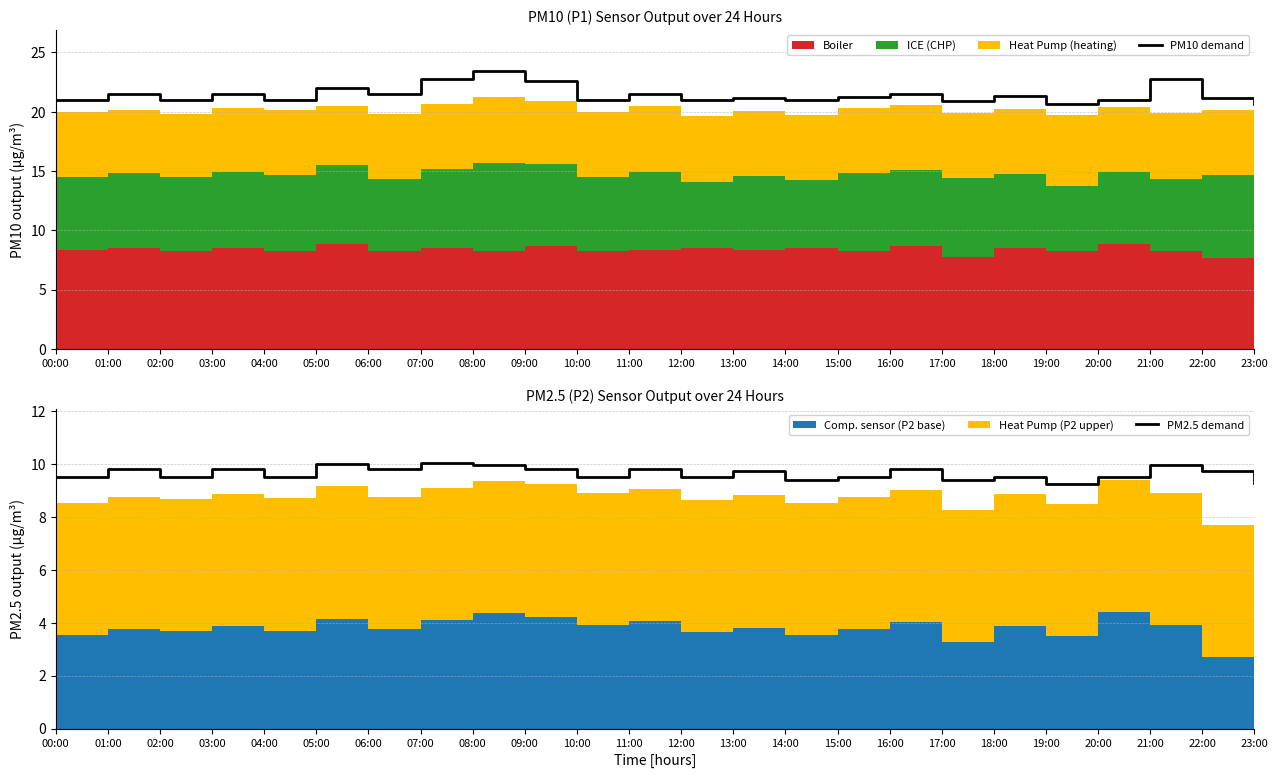

The value of PM10 demand at 21:00 is 8.7. True or false?

False